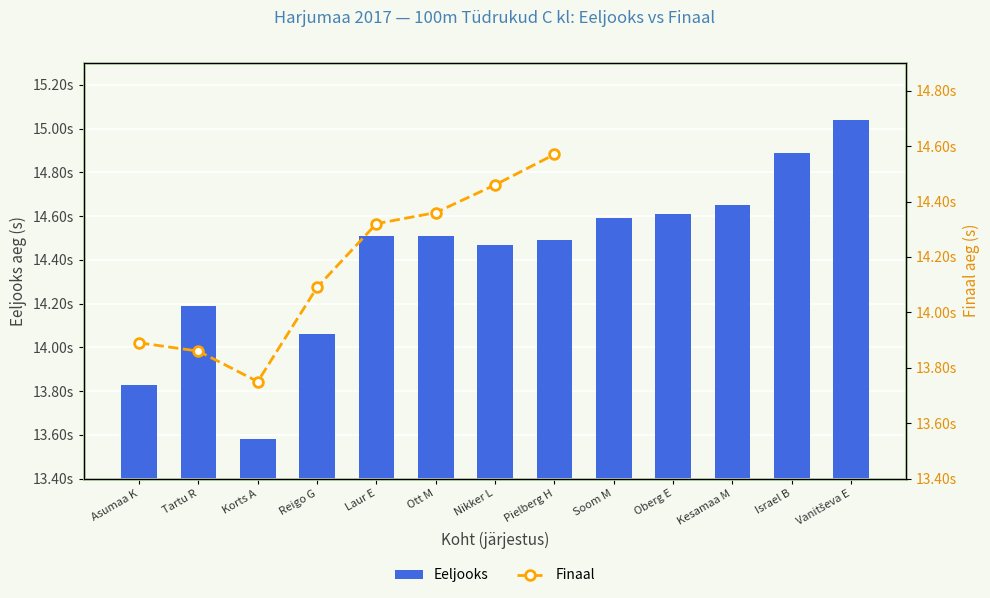

How many bars are there in total?

13